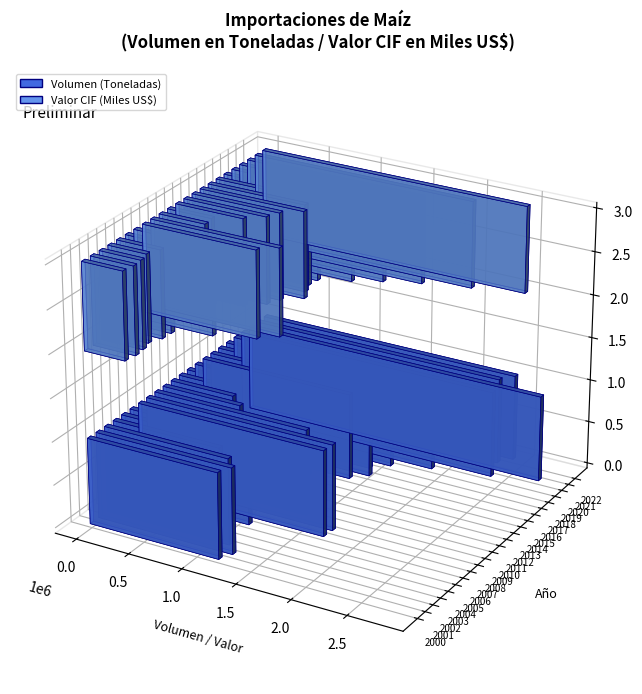

Rank the series by their maximum value, from lowest to highest.

Valor CIF (Miles US$), Volumen (Toneladas)